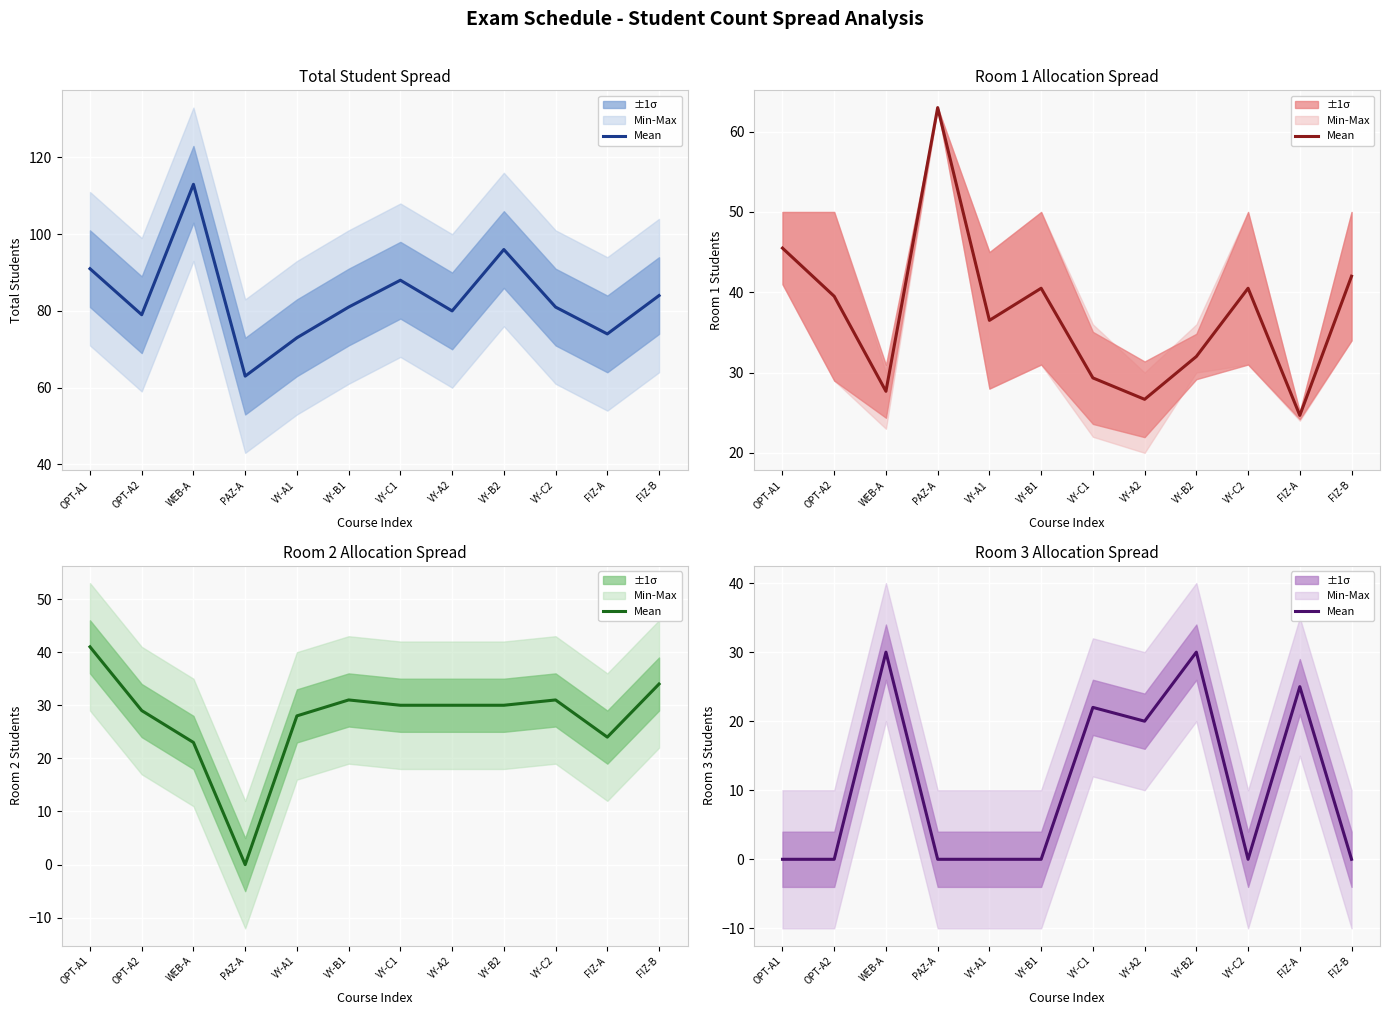

Is it true that the value at VY-B2 is 44?

False